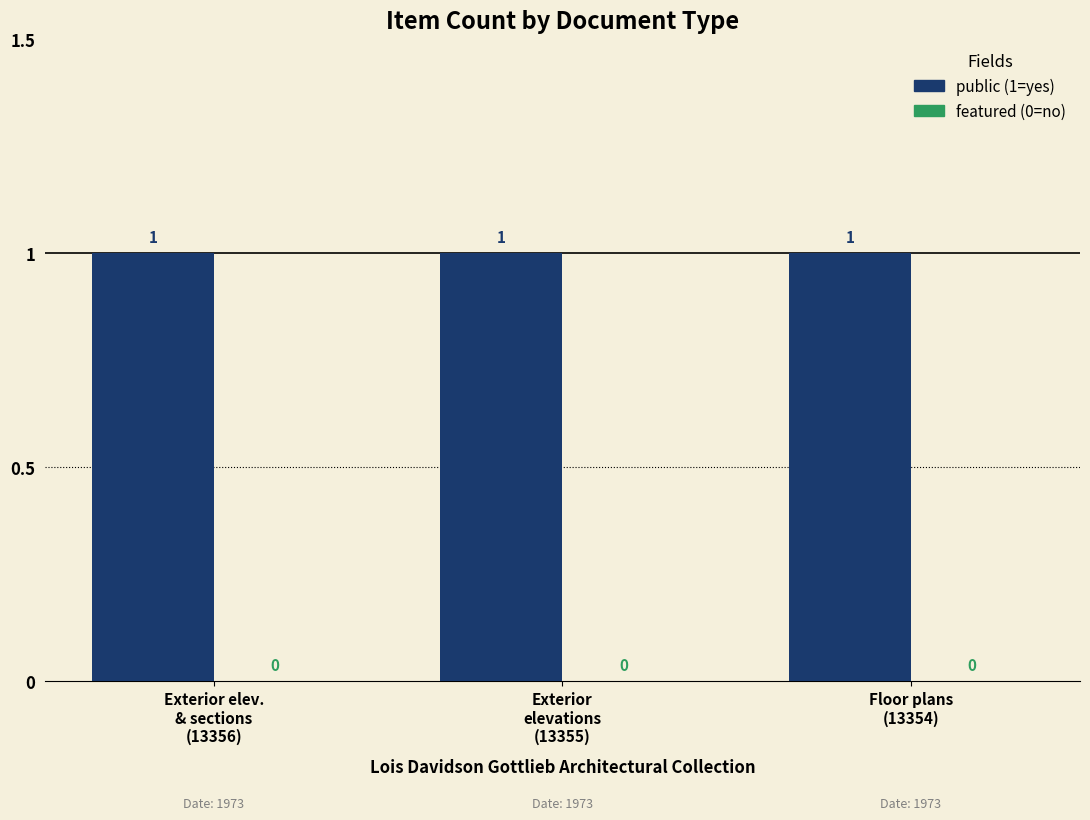

Between Exterior elev.
& sections
(13356) and Floor plans
(13354), which series saw the biggest shift?

public